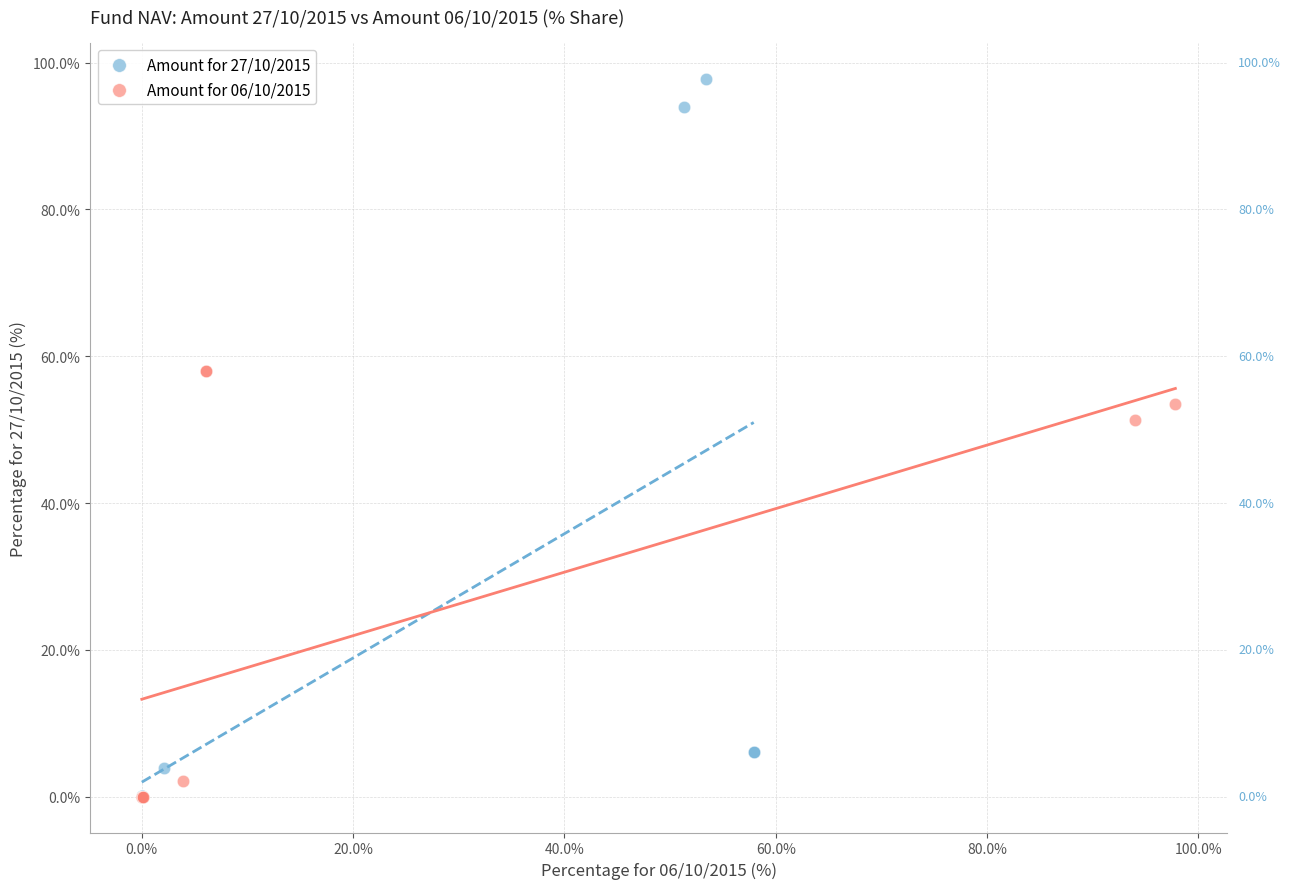

Which series contains the highest Y value?

Amount for 27/10/2015